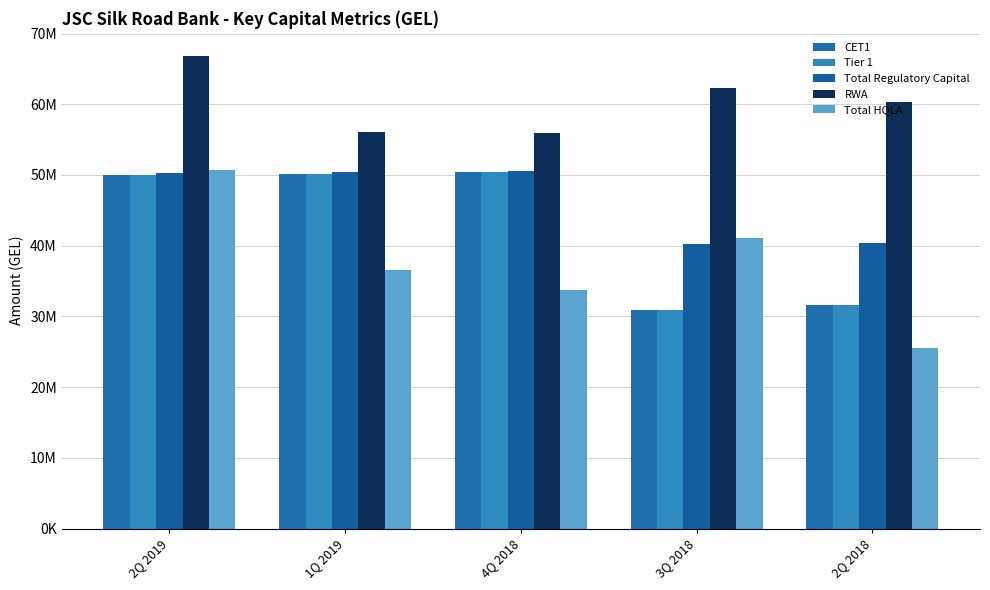

Does the chart contain stacked bars?

No